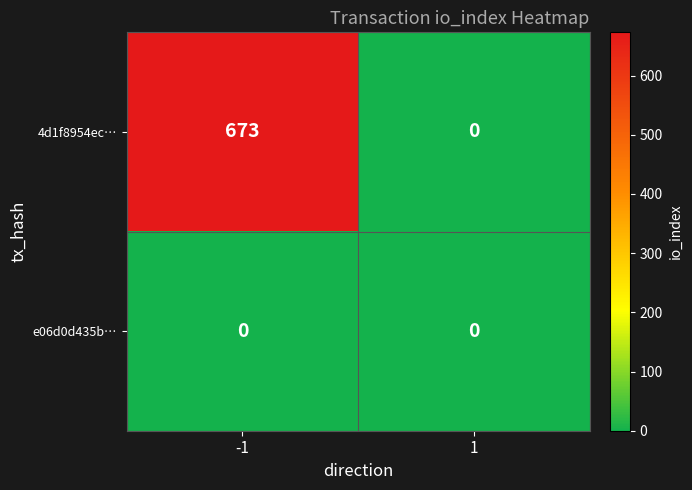

What is the maximum value shown in the chart?

673